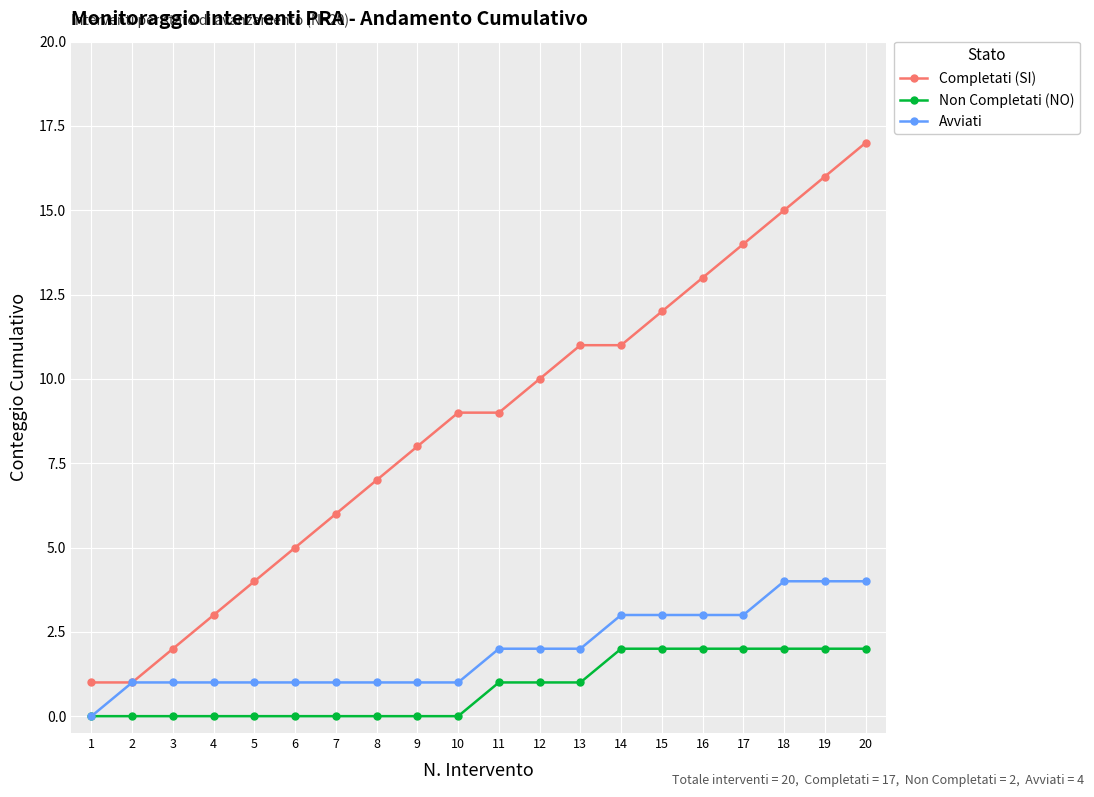

Which series has the widest spread of values?

Completati (SI)